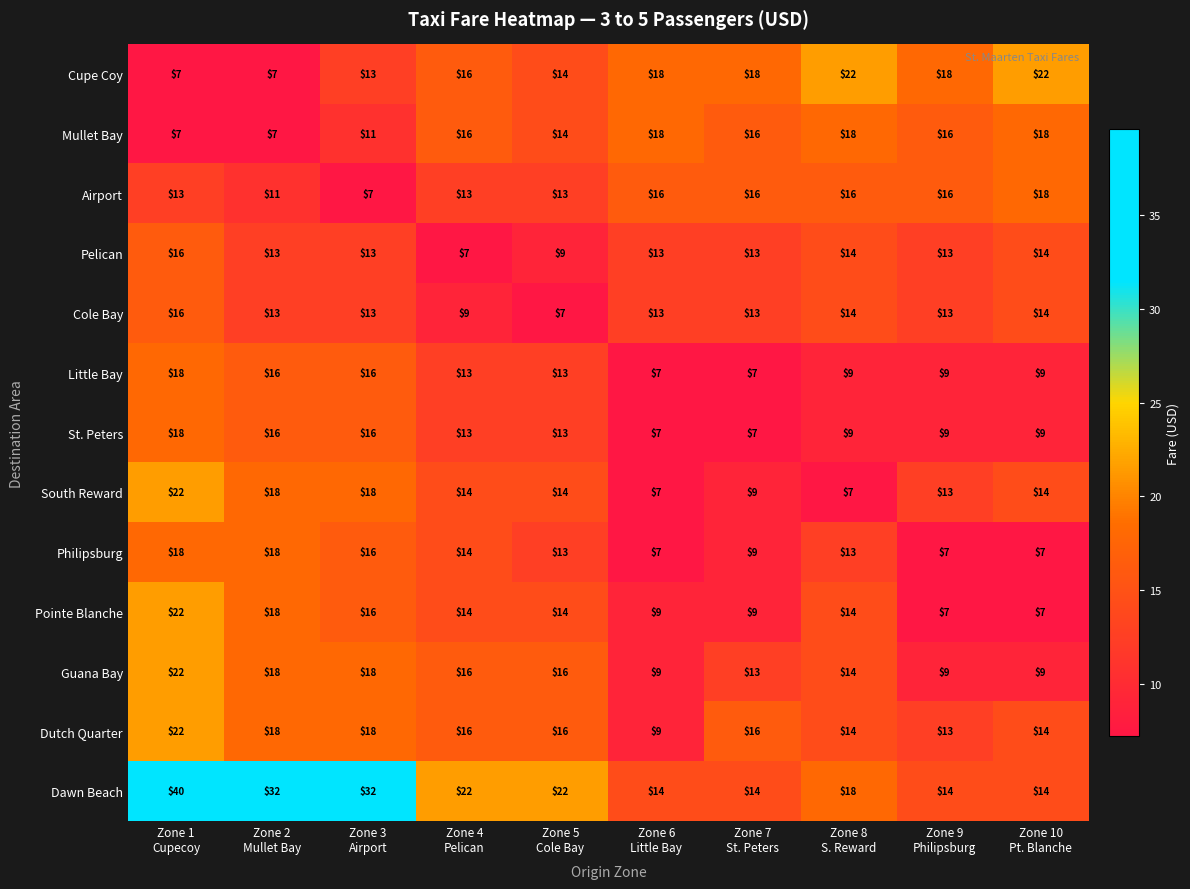

What is the difference between the maximum and minimum values in the Dutch Quarter series?

13